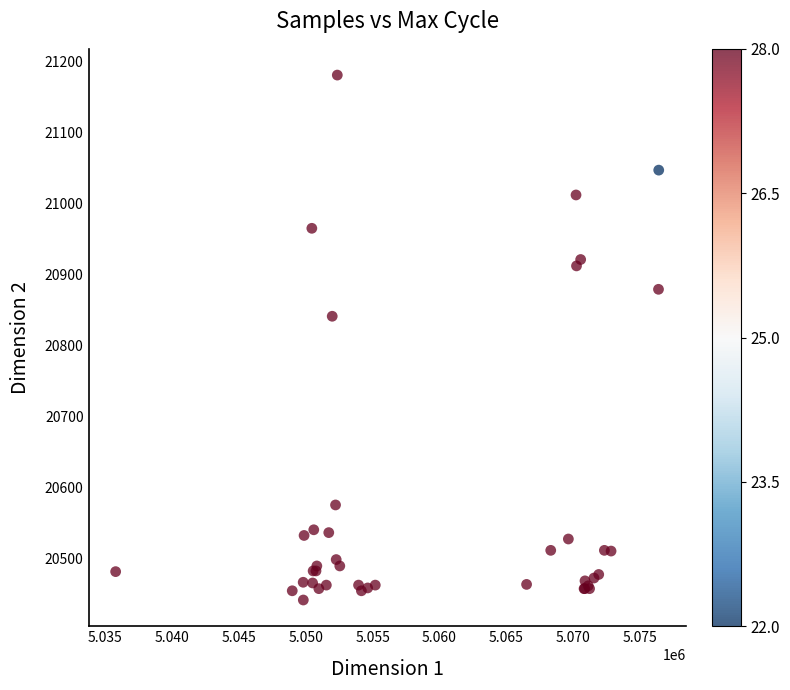

What Y value in the scatter plot is closest to 20811?

20841